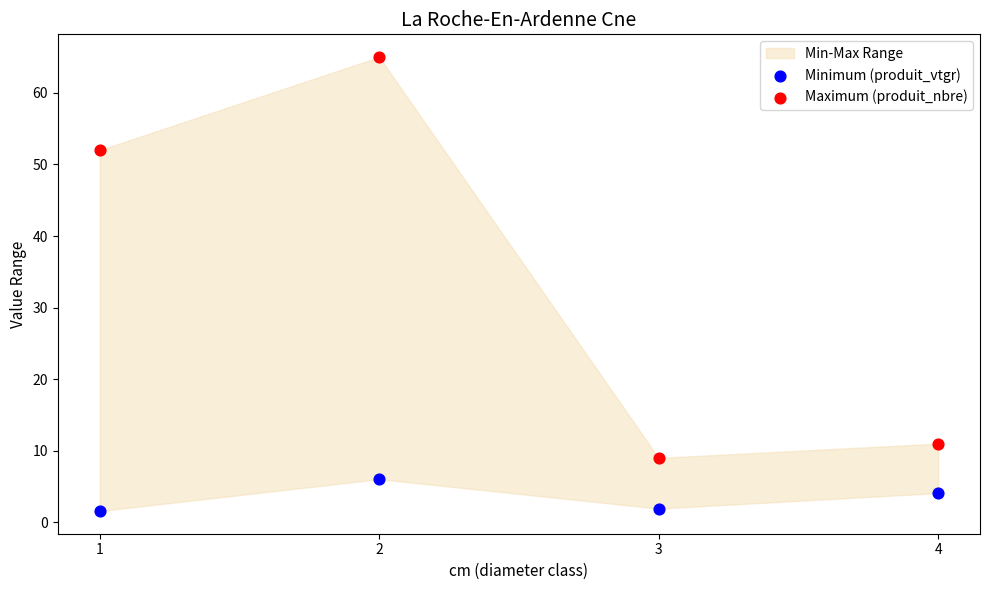

Across all data points, what is the range of Y values (max minus min)?

63.4